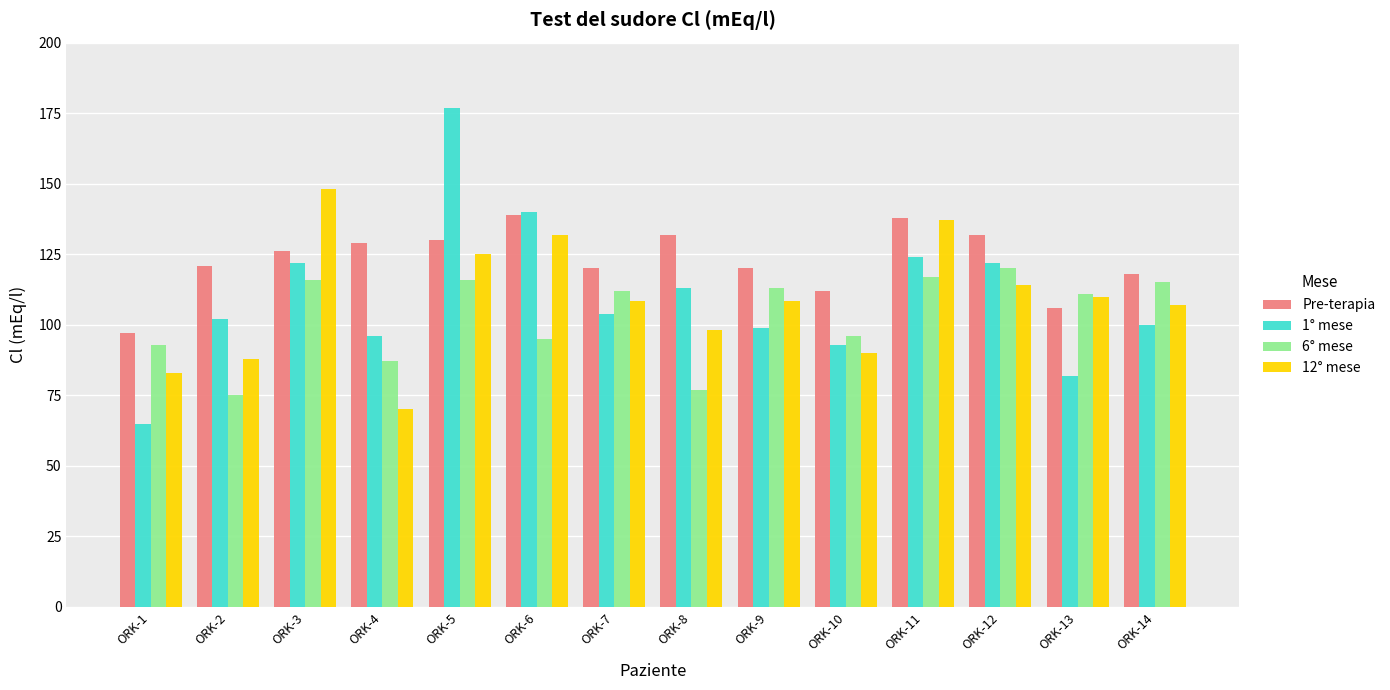

Reading right to left, extract all data points from this chart.

Pre-terapia: 118.0	106.0	132.0	138.0	112.0	120.0	132.0	120.0	139.0	130.0	129.0	126.0	121.0	97.0
1° mese: 100.0	82.0	122.0	124.0	93.0	99.0	113.0	104.0	140.0	177.0	96.0	122.0	102.0	65.0
6° mese: 115.0	111.0	120.0	117.0	96.0	113.0	77.0	112.0	95.0	116.0	87.0	116.0	75.0	93.0
12° mese: 107.0	110.0	114.0	137.0	90.0	108.5	98.0	108.5	132.0	125.0	70.0	148.0	88.0	83.0